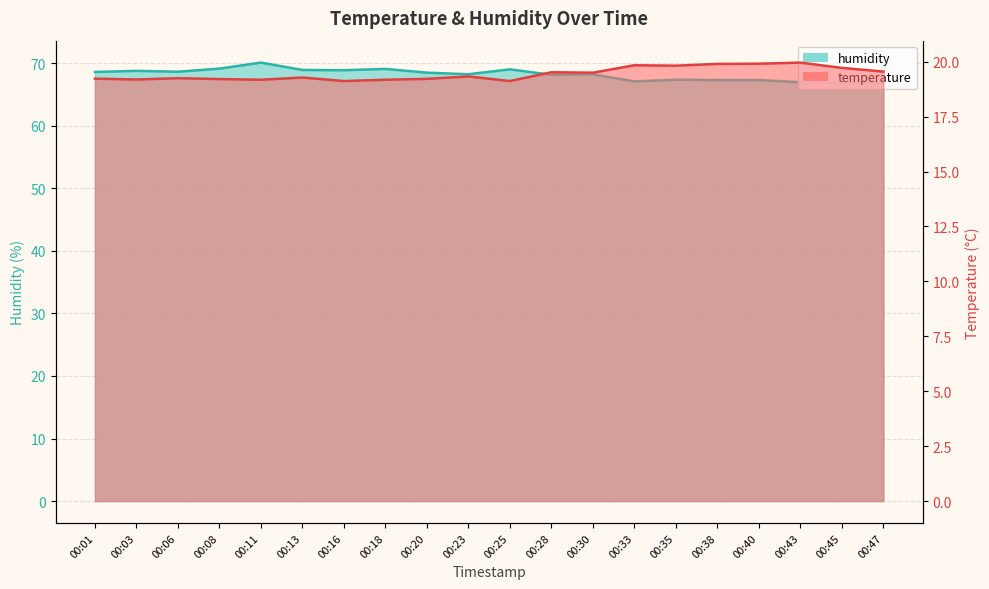

What are all the series names shown in the legend?

temperature, humidity